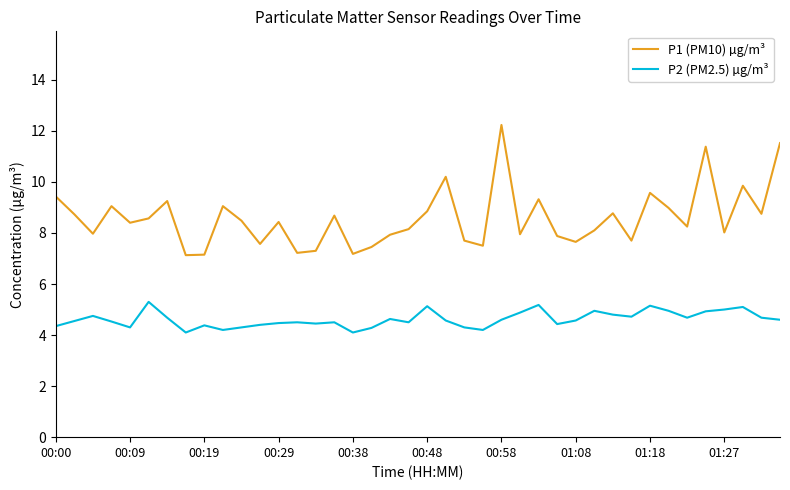

What is the greatest value displayed?

12.2